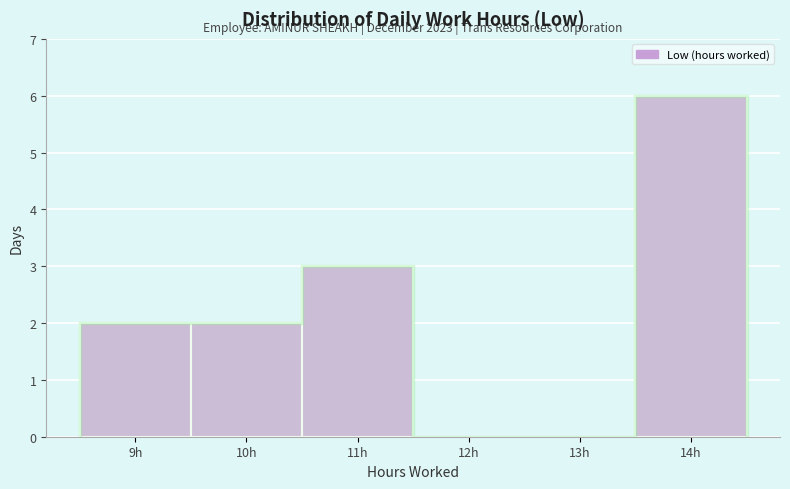

Reading right to left, transcribe all the data shown in this chart.

14h=6	13h=0	12h=0	11h=3	10h=2	9h=2